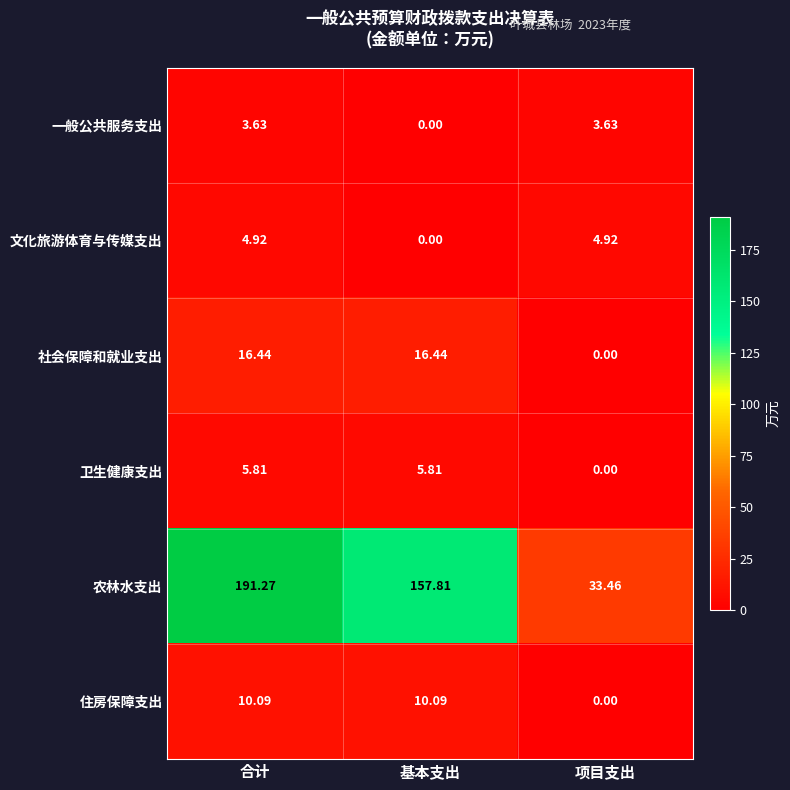

Which series has the largest total across all categories?

农林水支出